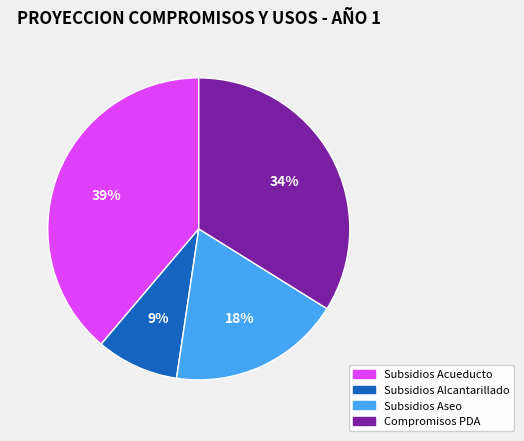

Rank the categories by value from lowest to highest.

Subsidios Alcantarillado, Subsidios Aseo, Compromisos PDA, Subsidios Acueducto